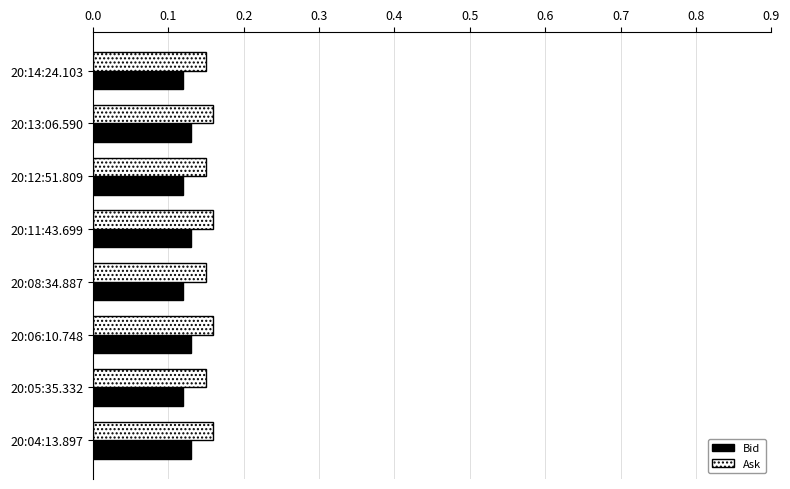

How many Bid values are between 0 and 1?

8